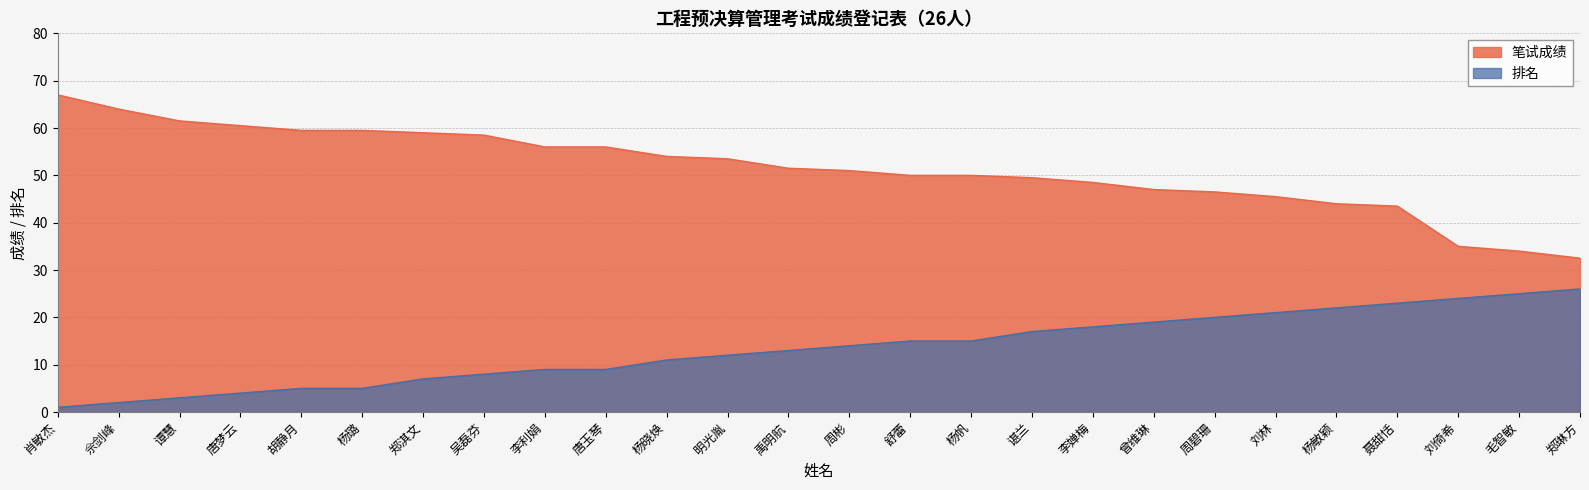

True or false: 笔试成绩 and 排名 cross at least once.

False